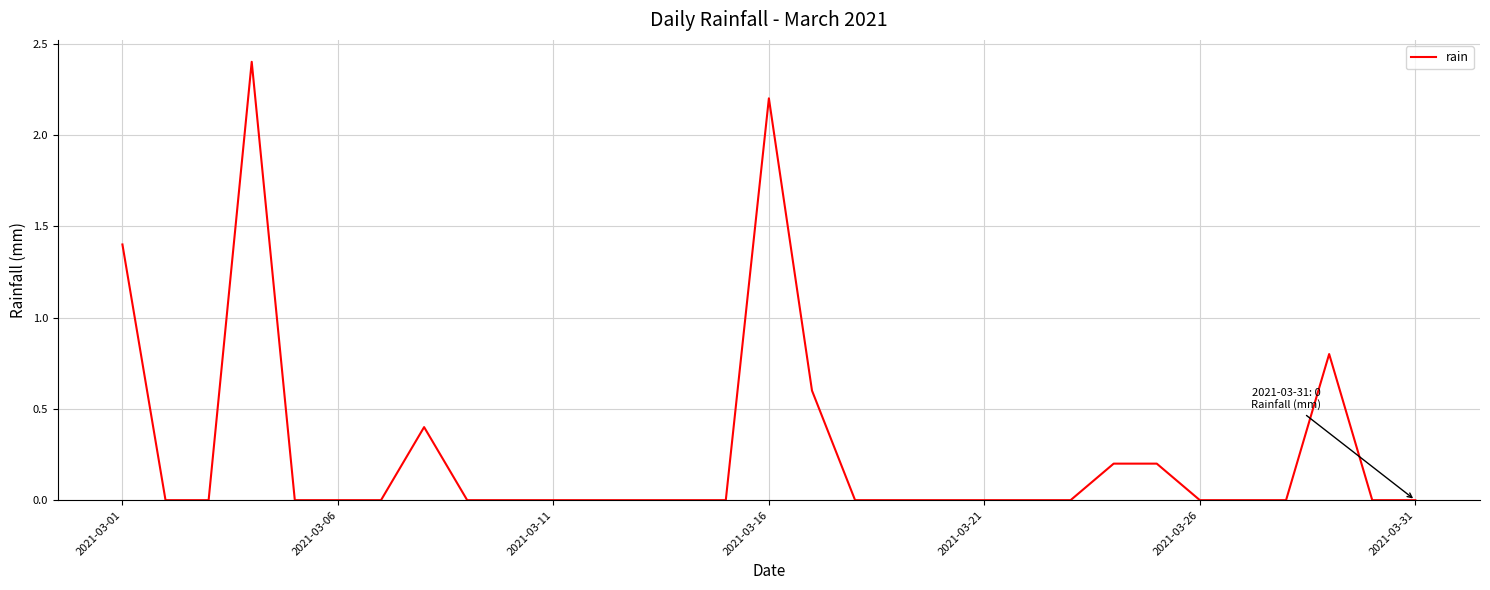

What is the maximum value shown in the chart?

2.4